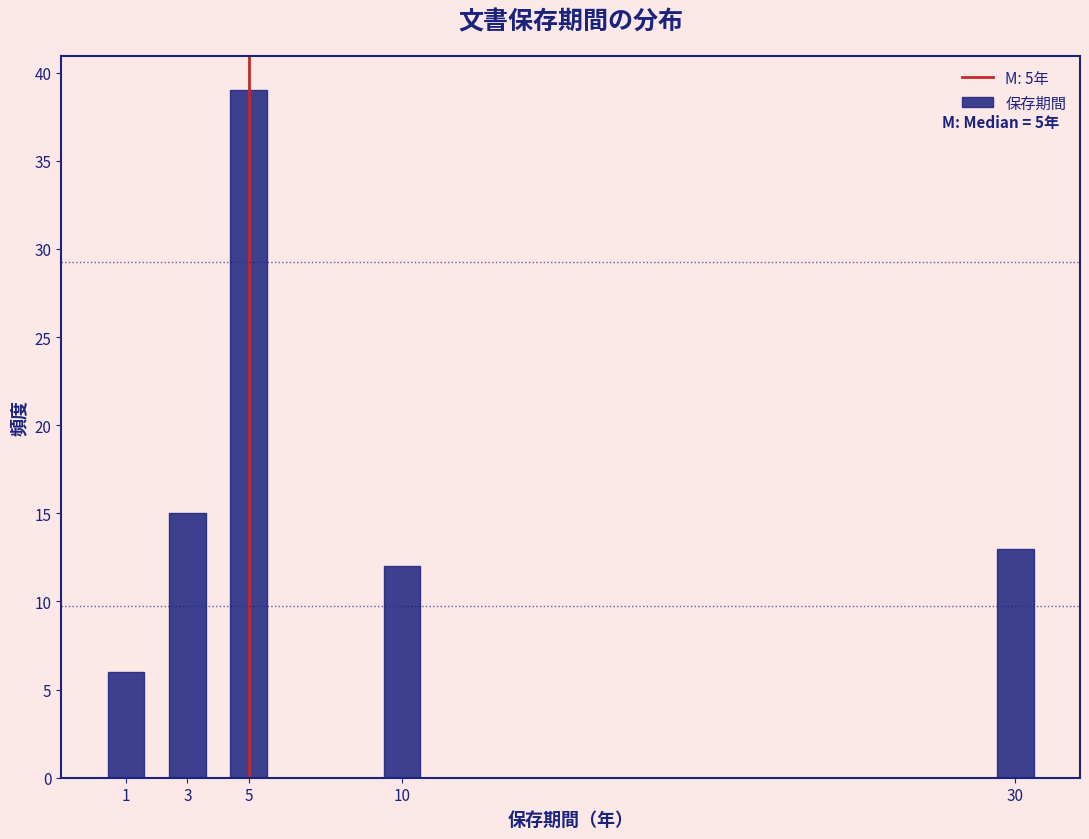

Reading right to left, extract all data points from this chart.

13	12	39	15	6